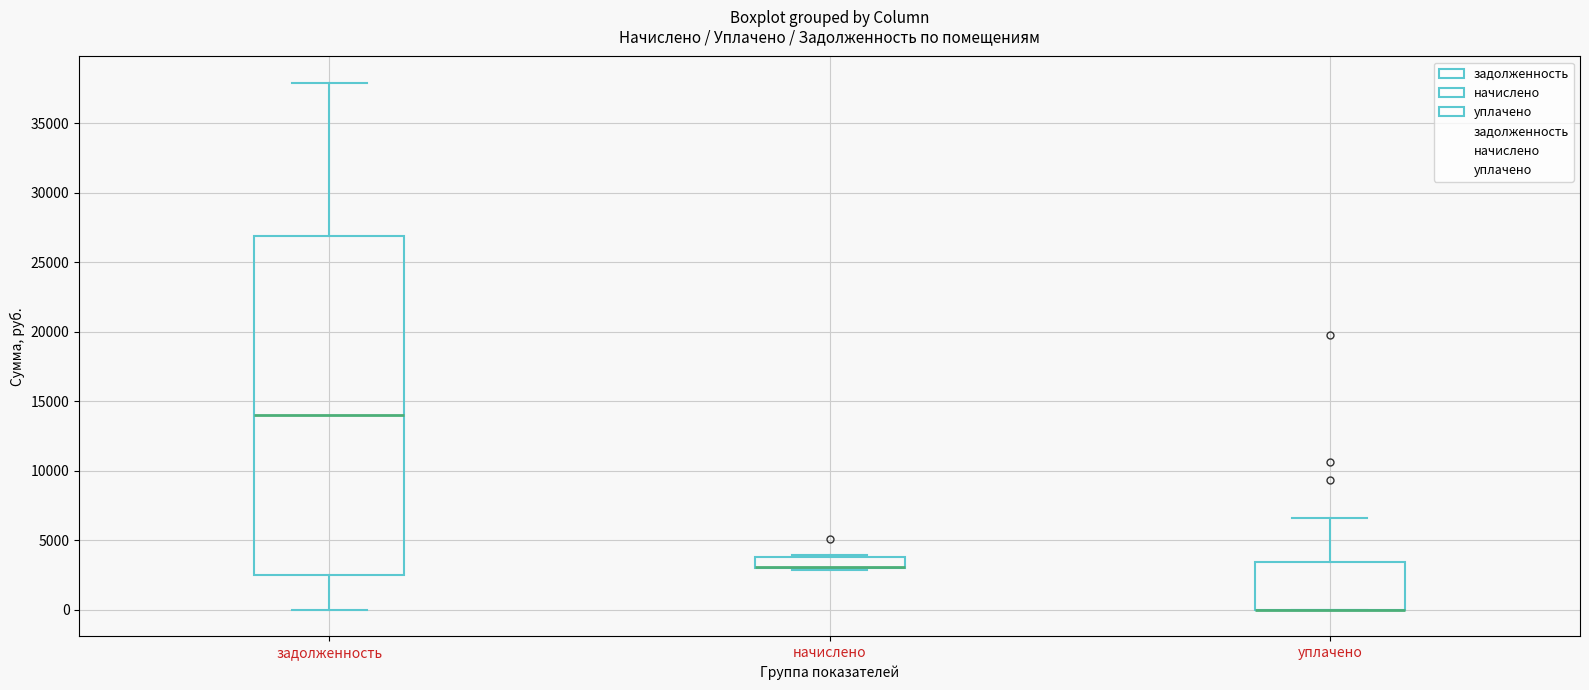

Where is the lower edge of the box for начислено on the y-axis? The values are not printed on the chart, so give them approximately, as read against the axis.

3000